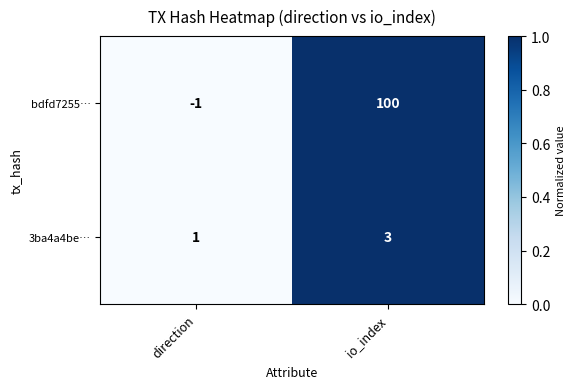

How many data points does each series have?

2